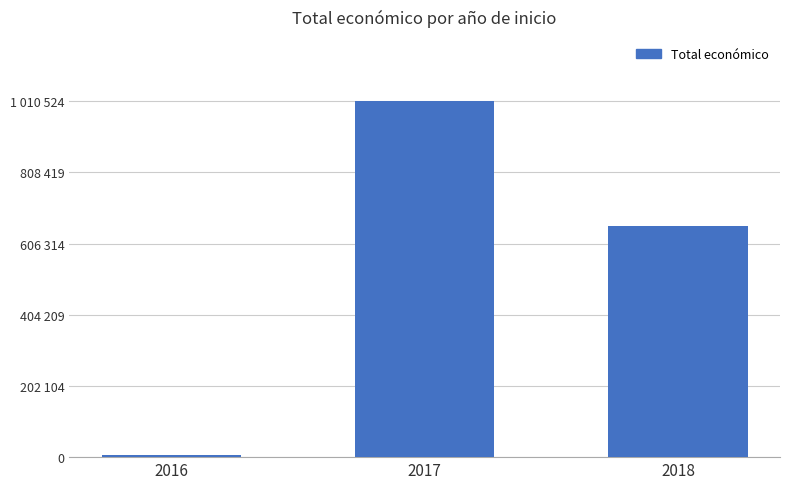

Which label corresponds to the largest value in the chart?

2017